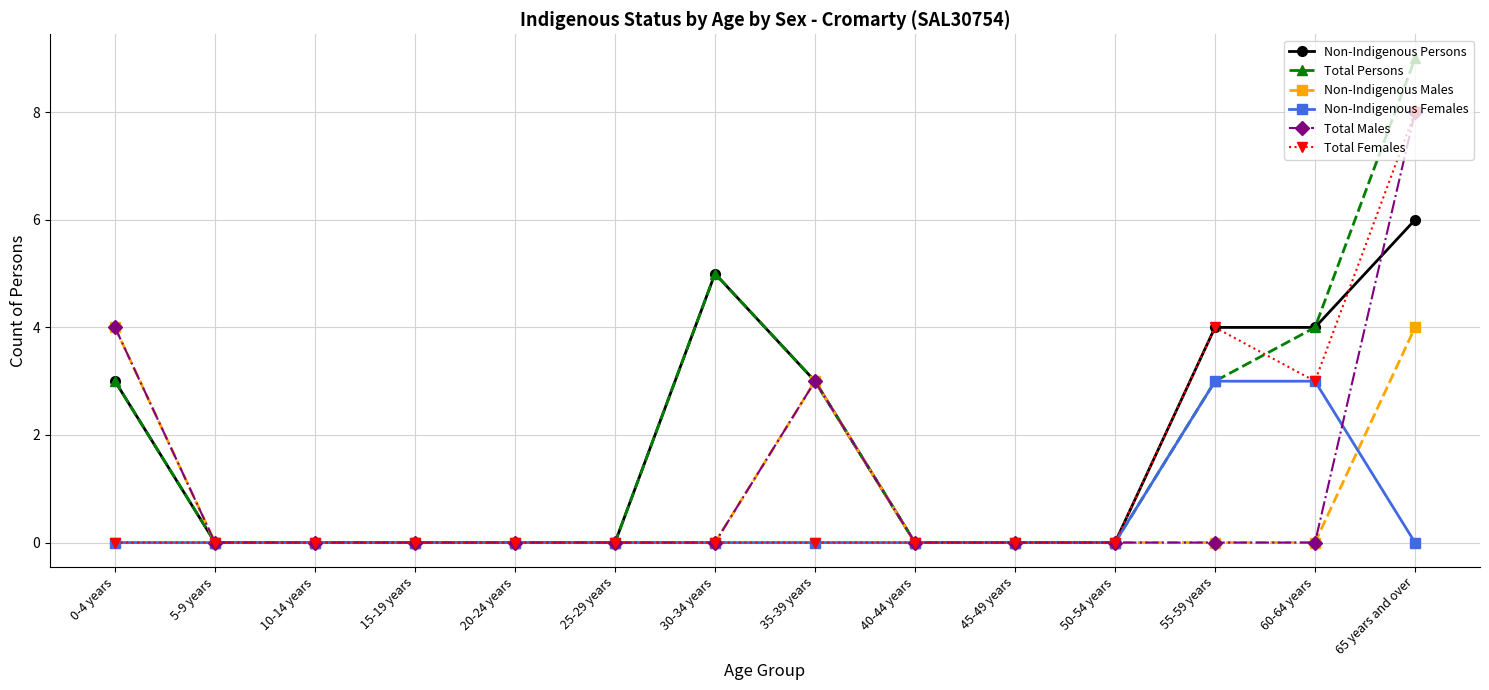

At which category does the chart reach its peak across all series?

65 years and over